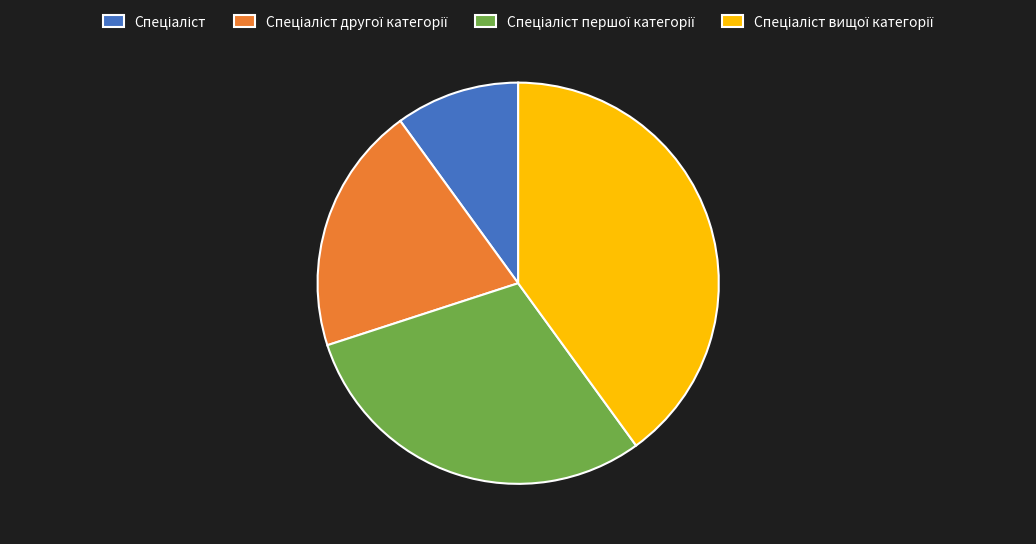

Is there any slice that represents more than half of the pie?

No